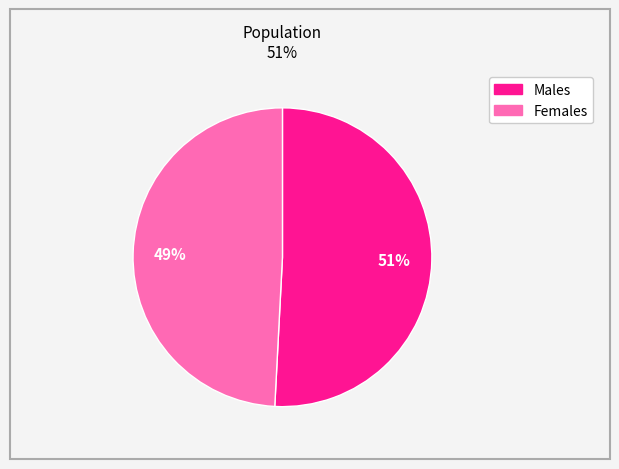

Is there any slice that represents more than half of the pie?

Yes